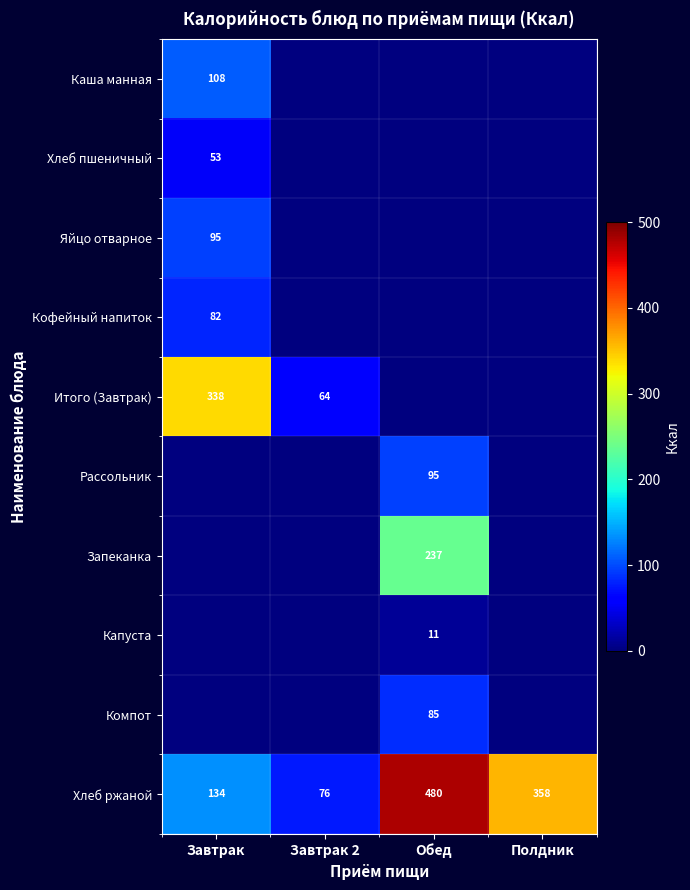

The Запеканка series shows 154 at Обед. True or false?

False